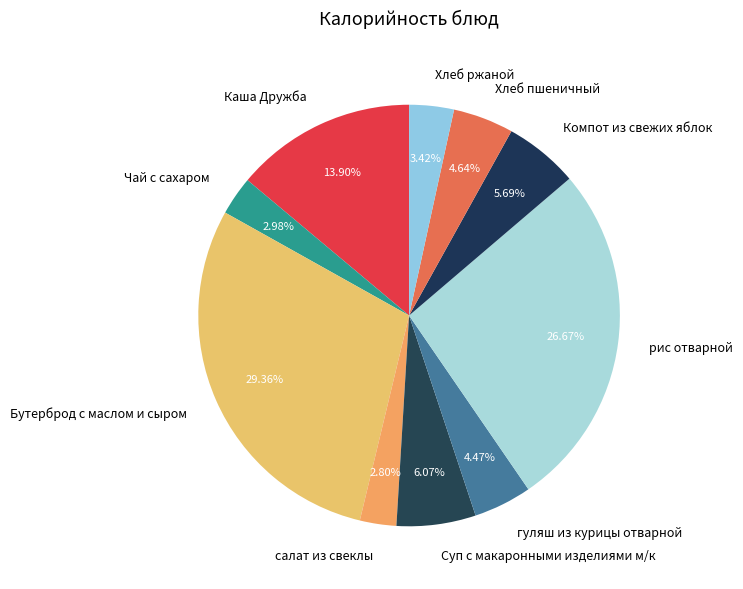

Count the number of slices in the pie.

10